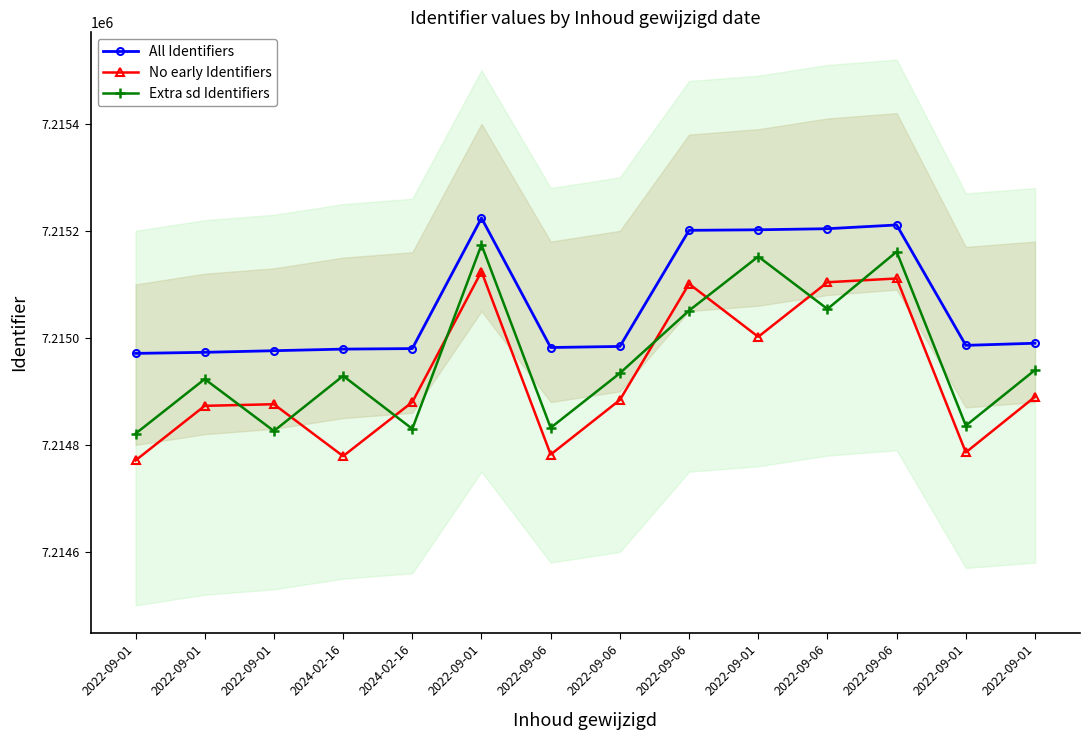

What is the maximum value for All Identifiers?

7215224